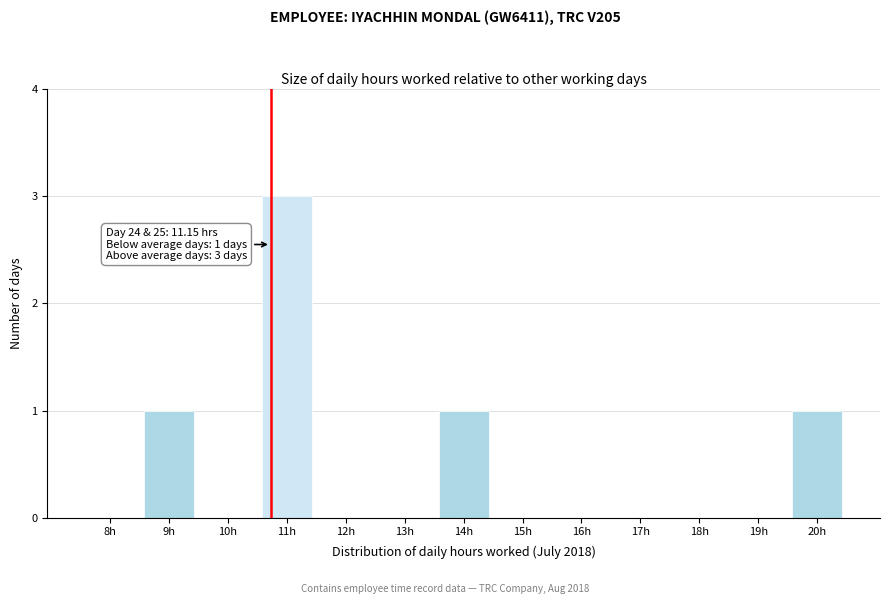

Reading right to left, transcribe all the data shown in this chart.

20h=1	19h=0	18h=0	17h=0	16h=0	15h=0	14h=1	13h=0	12h=0	11h=3	10h=0	9h=1	8h=0